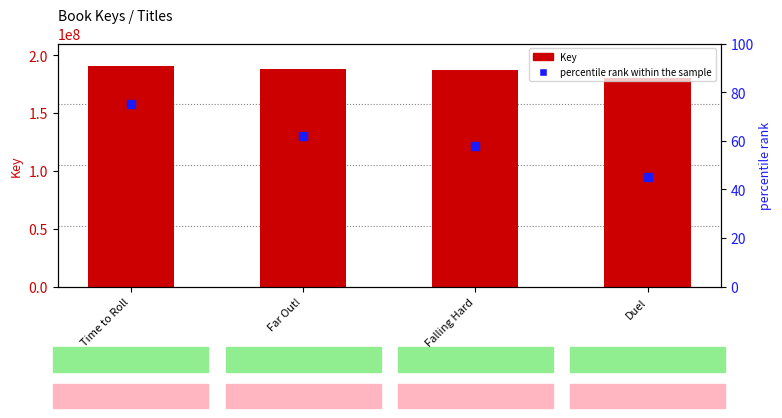

Which series reaches the maximum Y coordinate?

Key